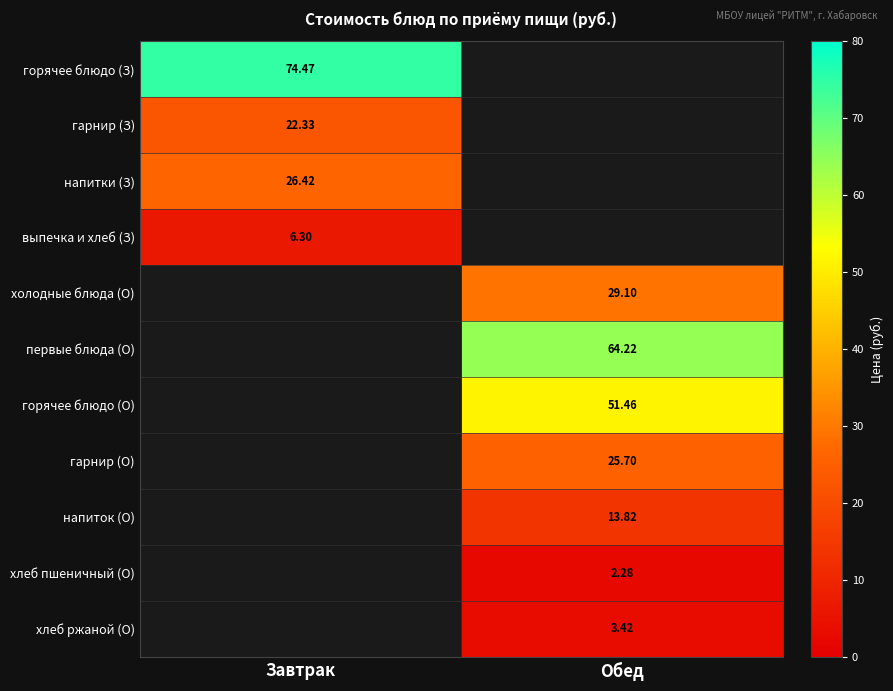

List the labels in order of горячее блюдо (З) value, smallest first.

Завтрак, Обед